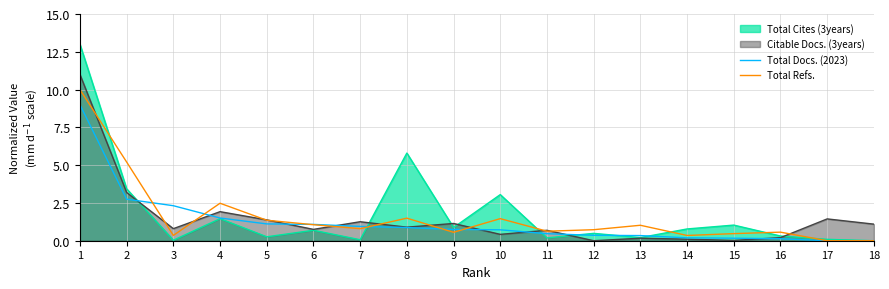

Which series has the widest spread of values?

Total Cites (3years)